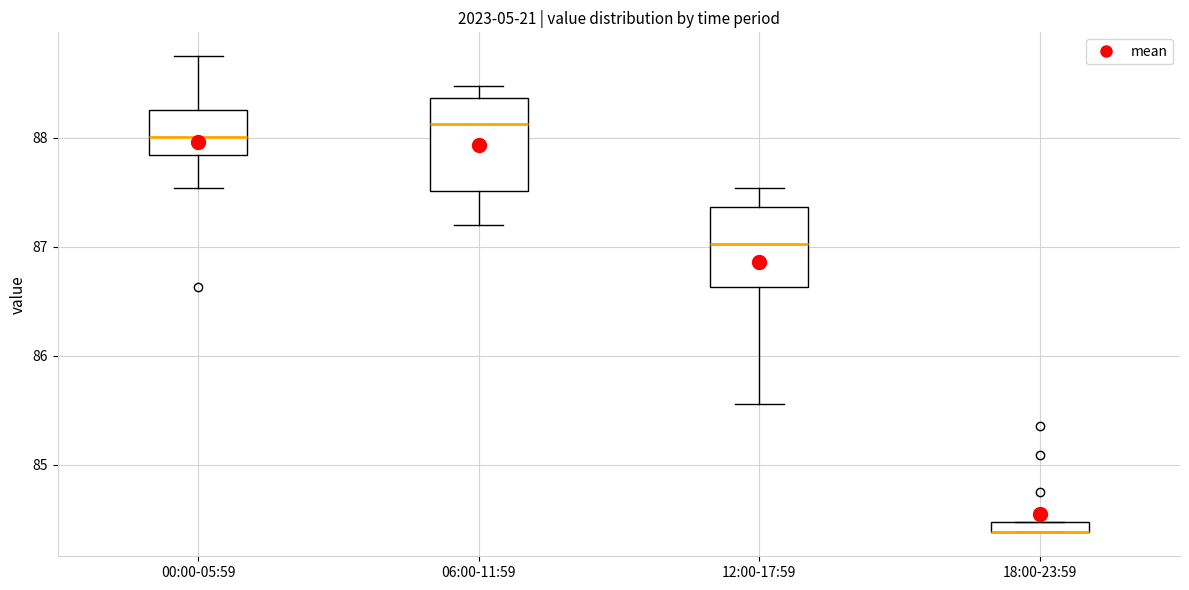

Which box is the tallest, from its lower edge to its upper edge?

06:00-11:59